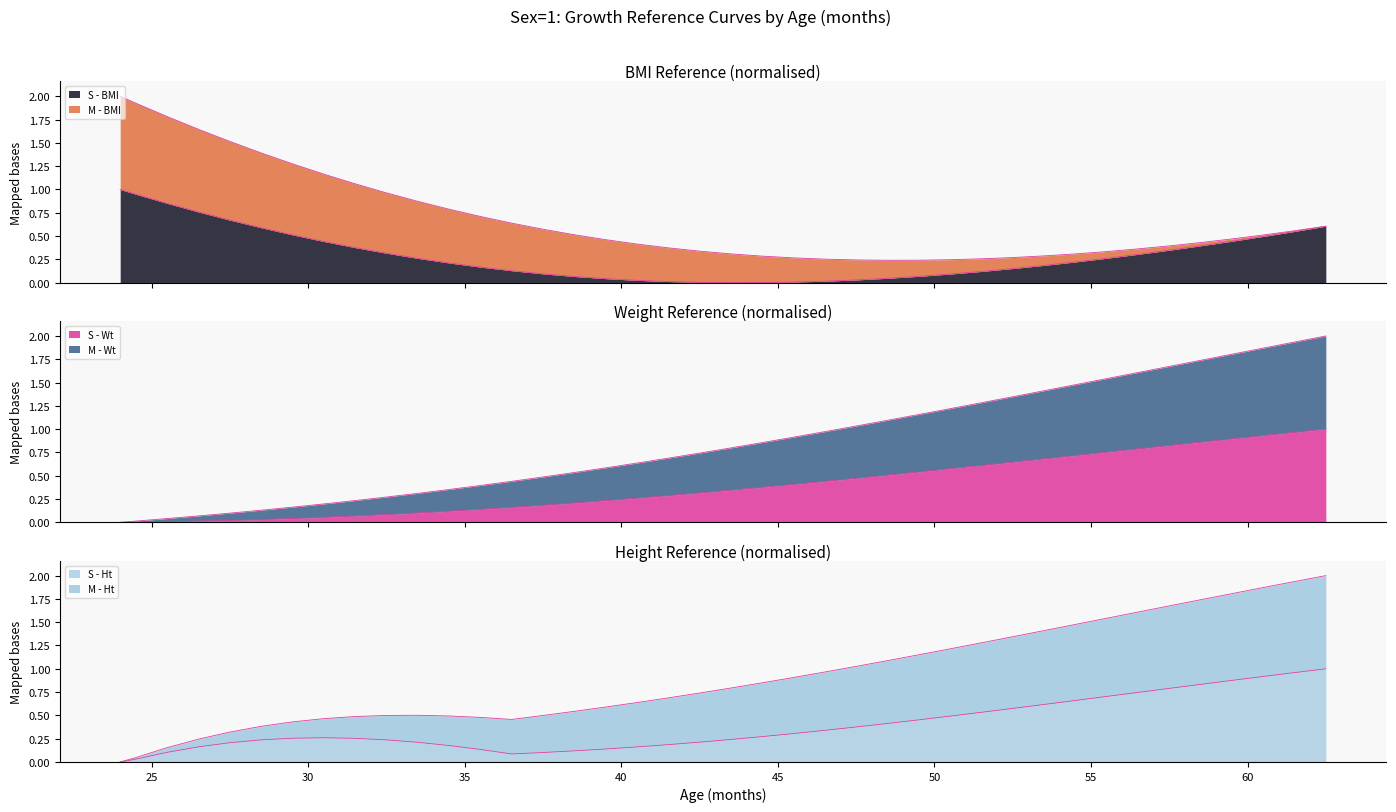

What is the highest value of the S - BMI series?

1.0